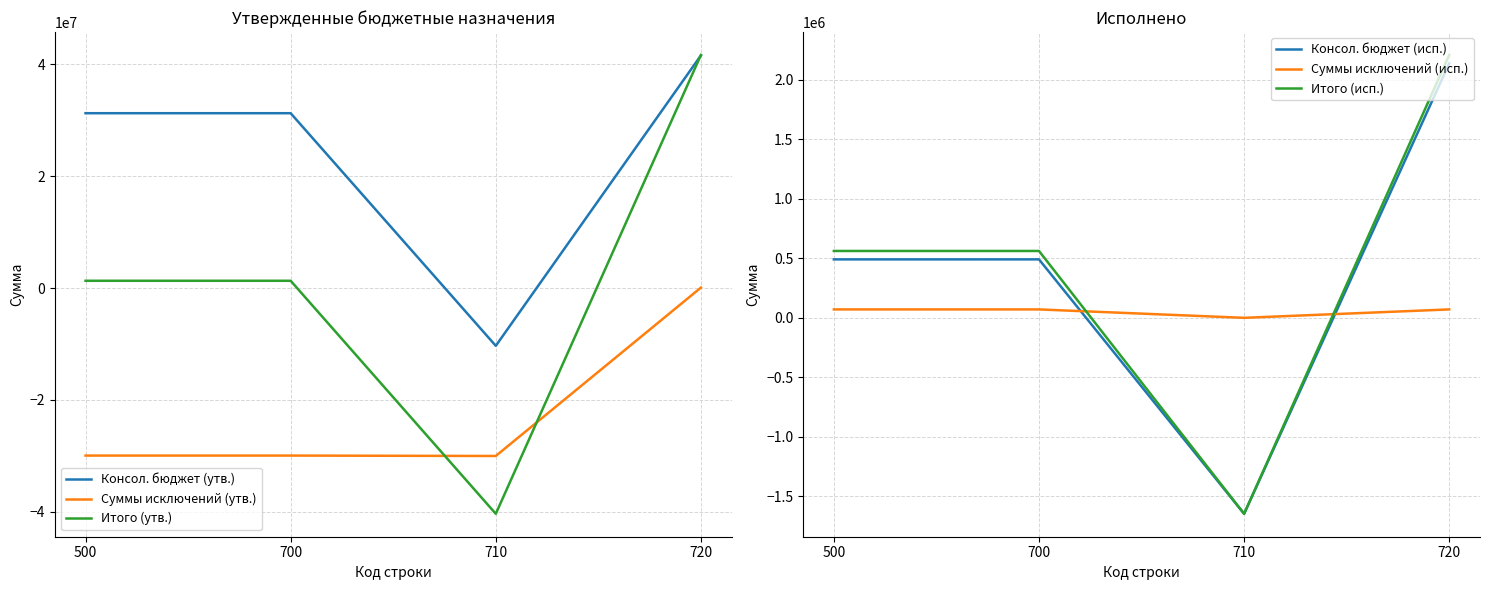

Where is Консол. бюджет (утв.) nearest to the value 15608850?

500